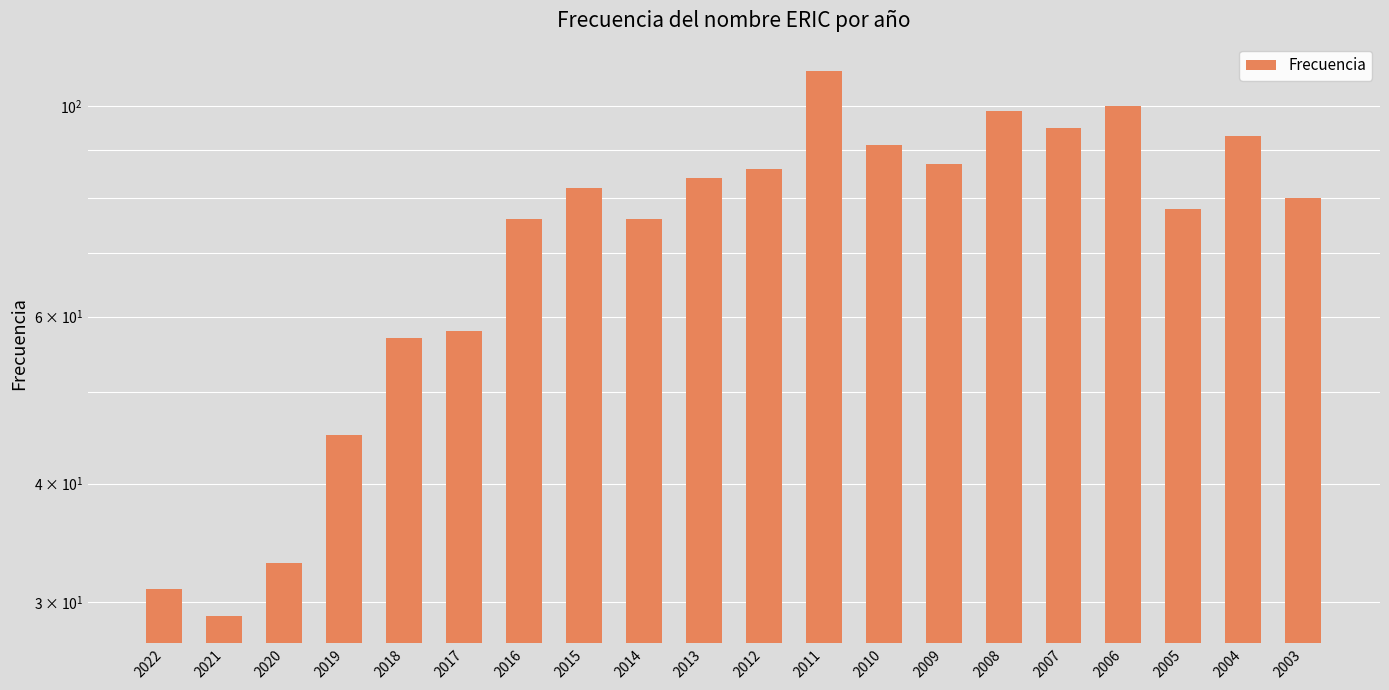

True or false: the data shows 120 at 2013.

False